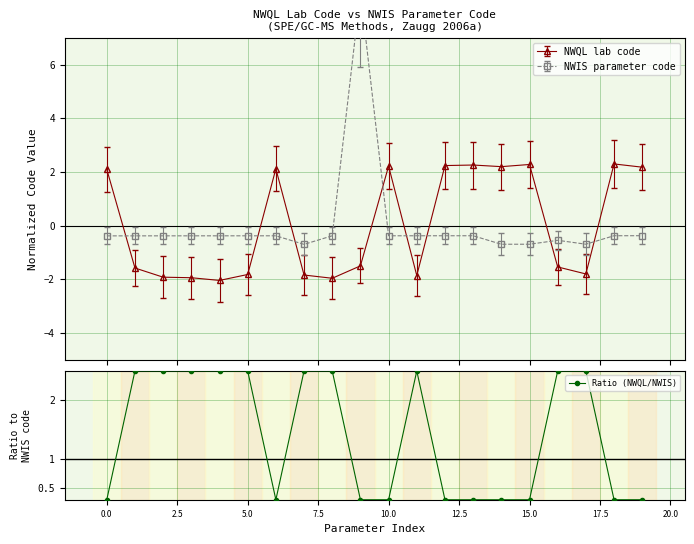

True or false: Ratio (NWQL/NWIS) has more than 0 points higher than both neighbors.

True